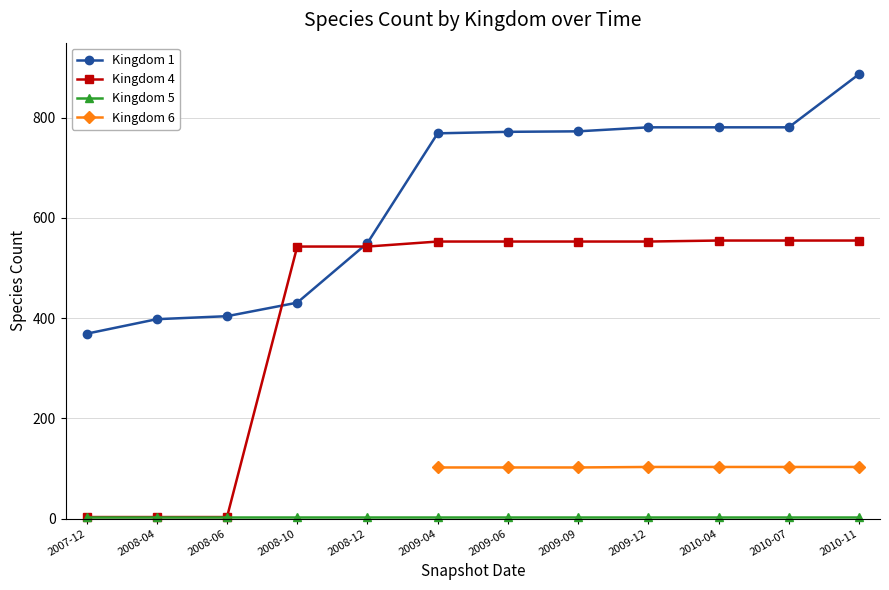

What is the total value across all series at 2010-04?

1442.0